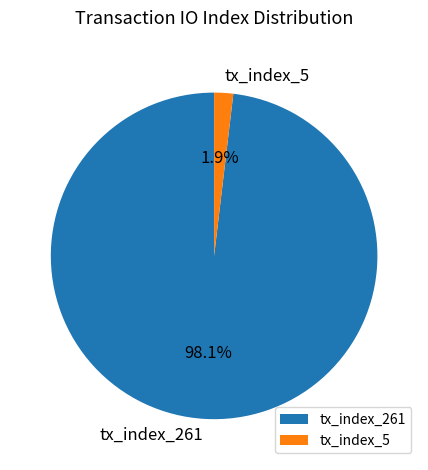

What is the majority slice?

tx_index_261